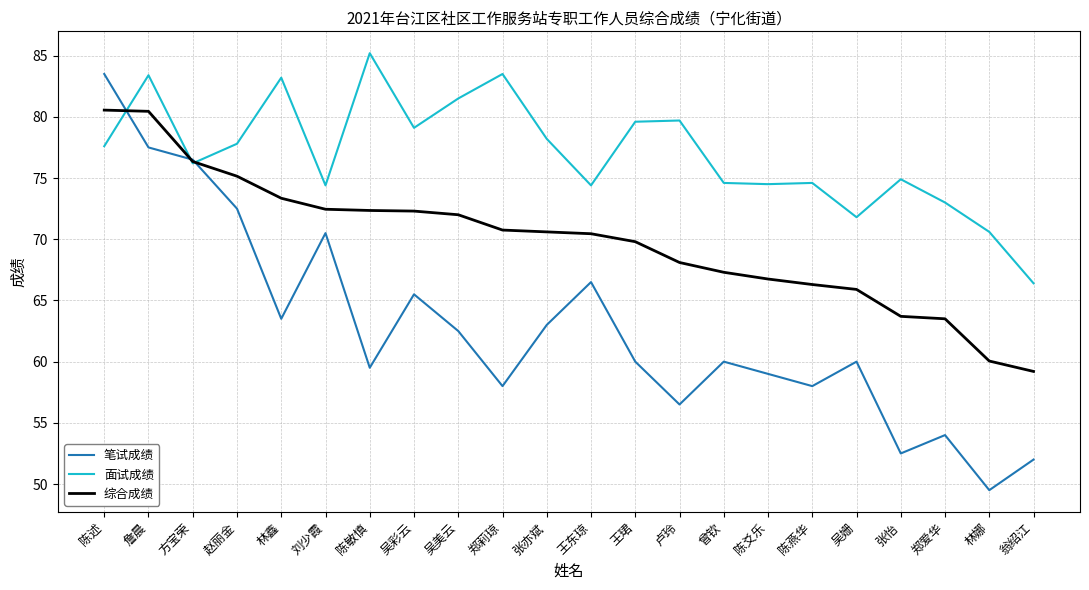

What is the difference between the second highest and second lowest values in the 笔试成绩 series?

25.5